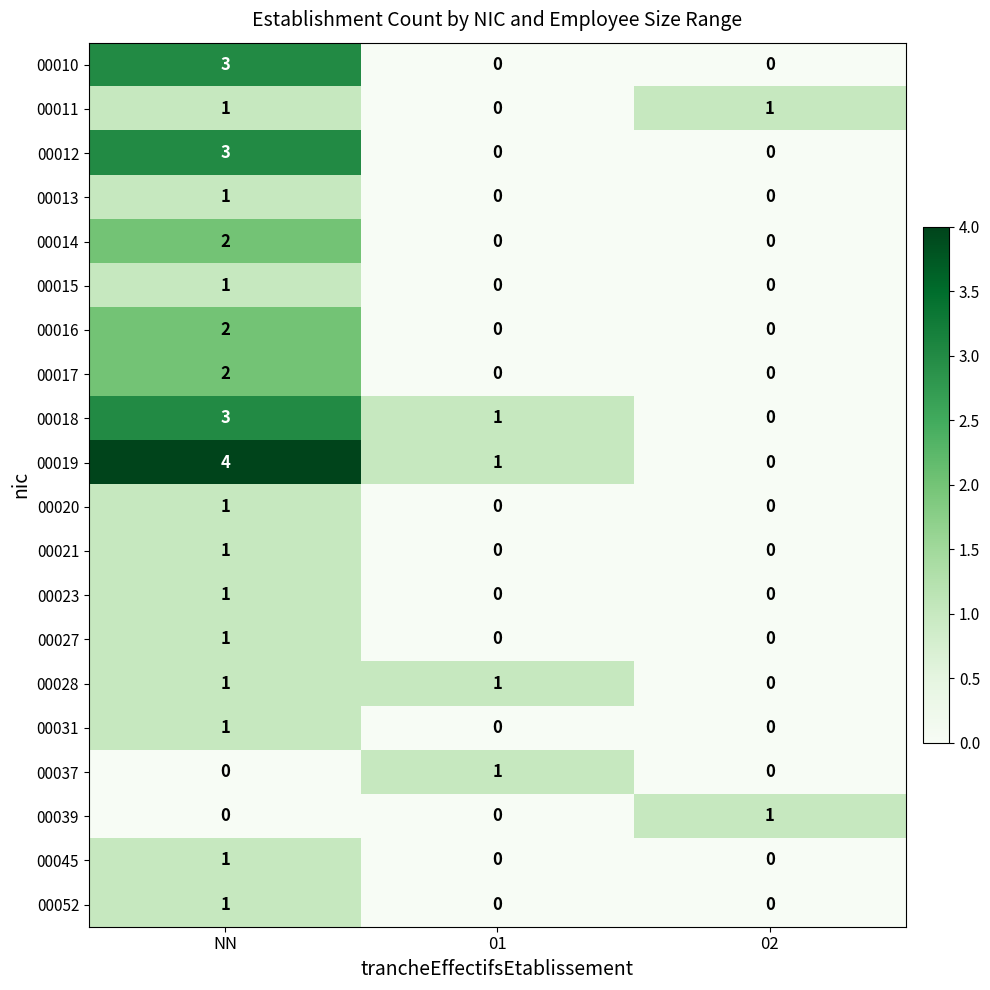

How many 00031 values are between 0 and 1?

3